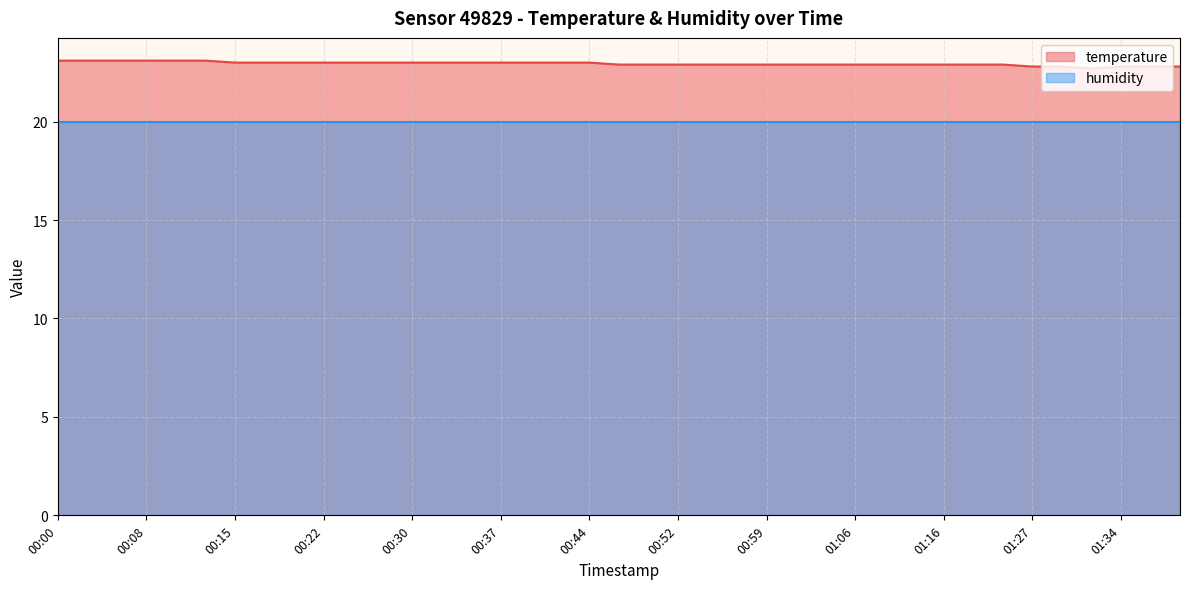

What is the highest value of the humidity series?

20.0